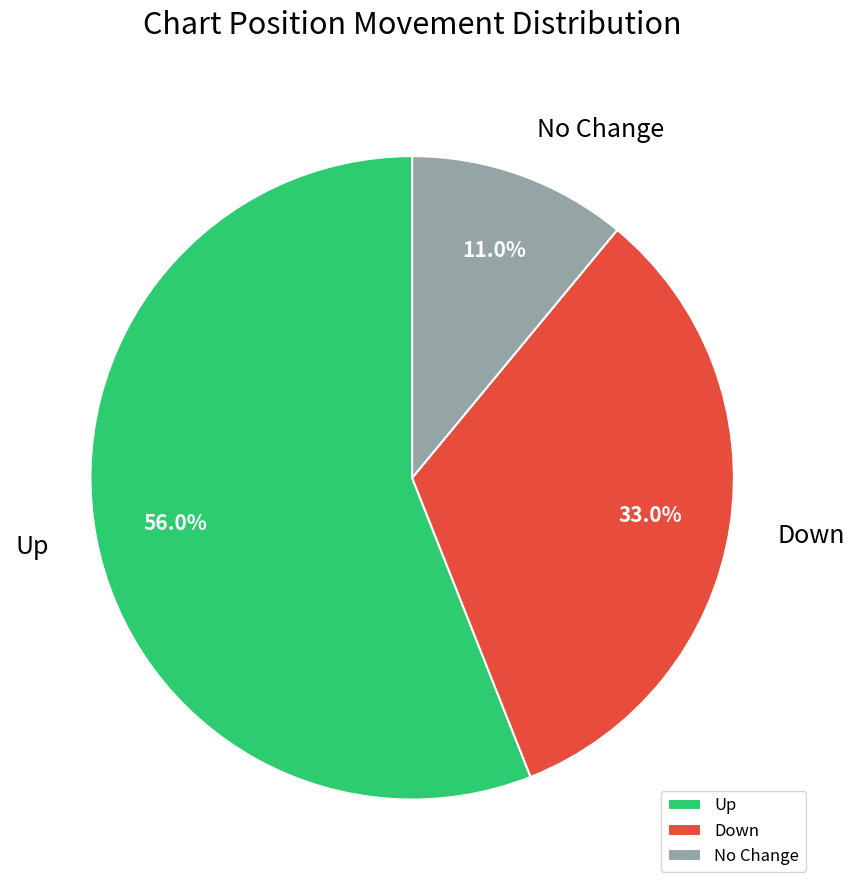

What is the smallest slice in the pie chart?

No Change